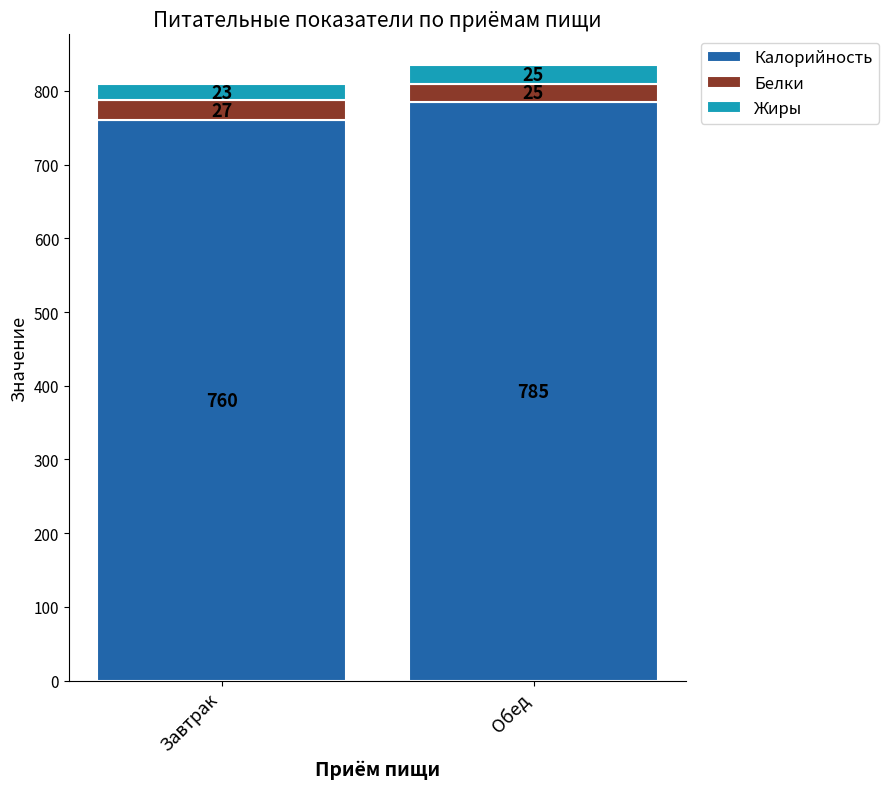

What is the difference between the Калорийность values at Завтрак and Обед?

25